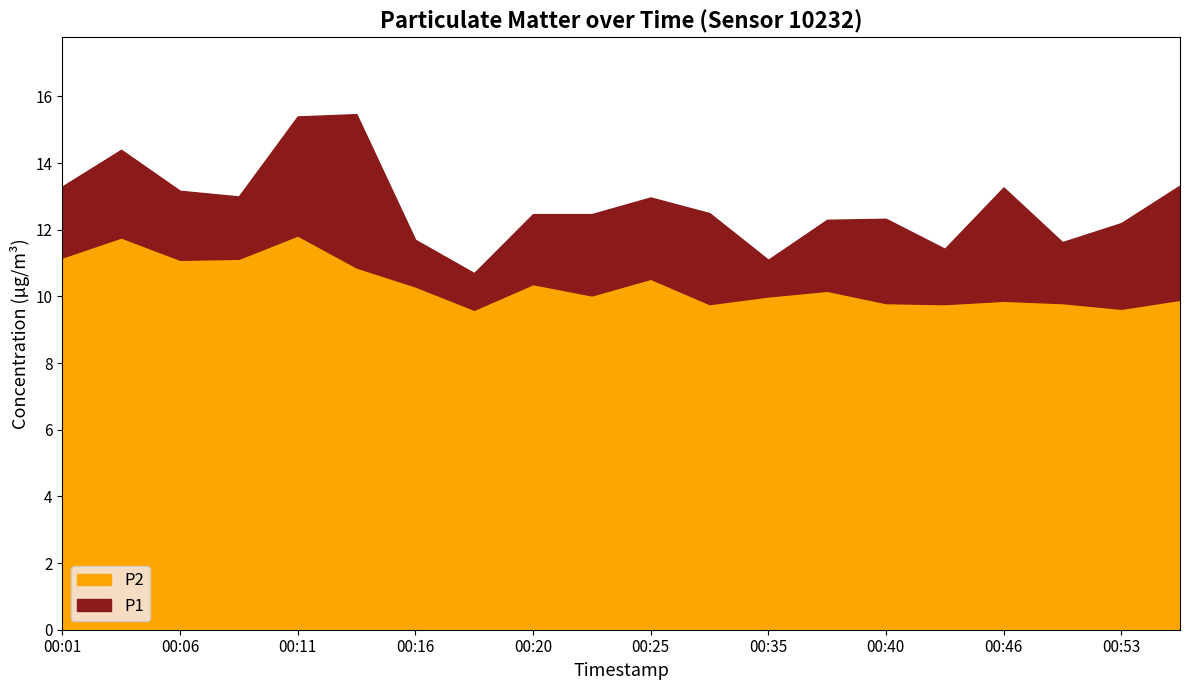

Where is the first local maximum for P1?

00:03